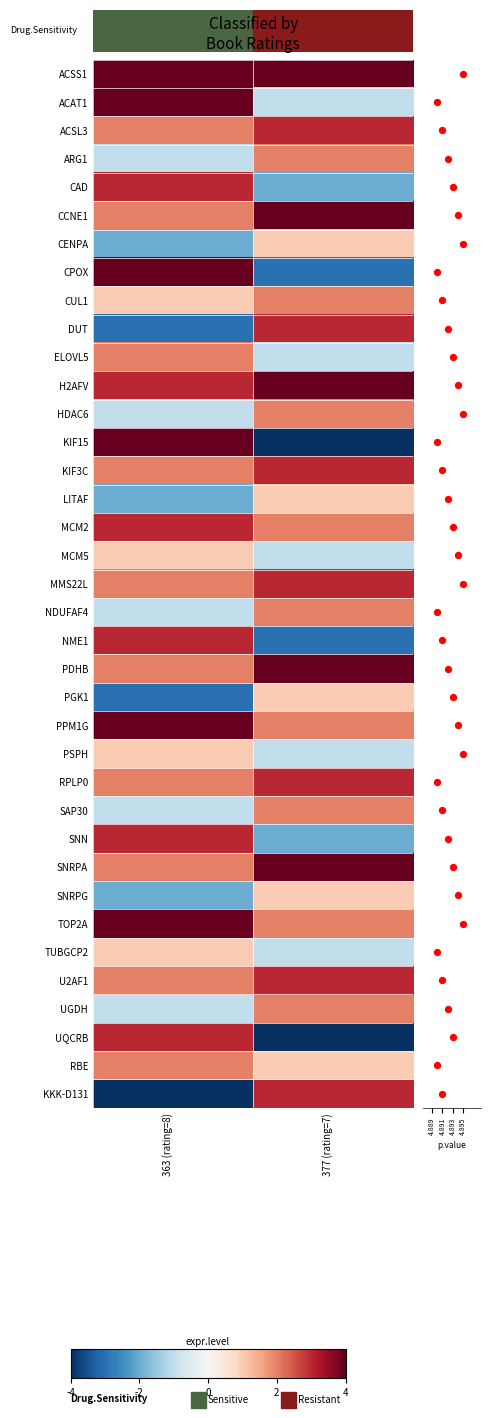

What is the minimum value shown in the chart?

-4